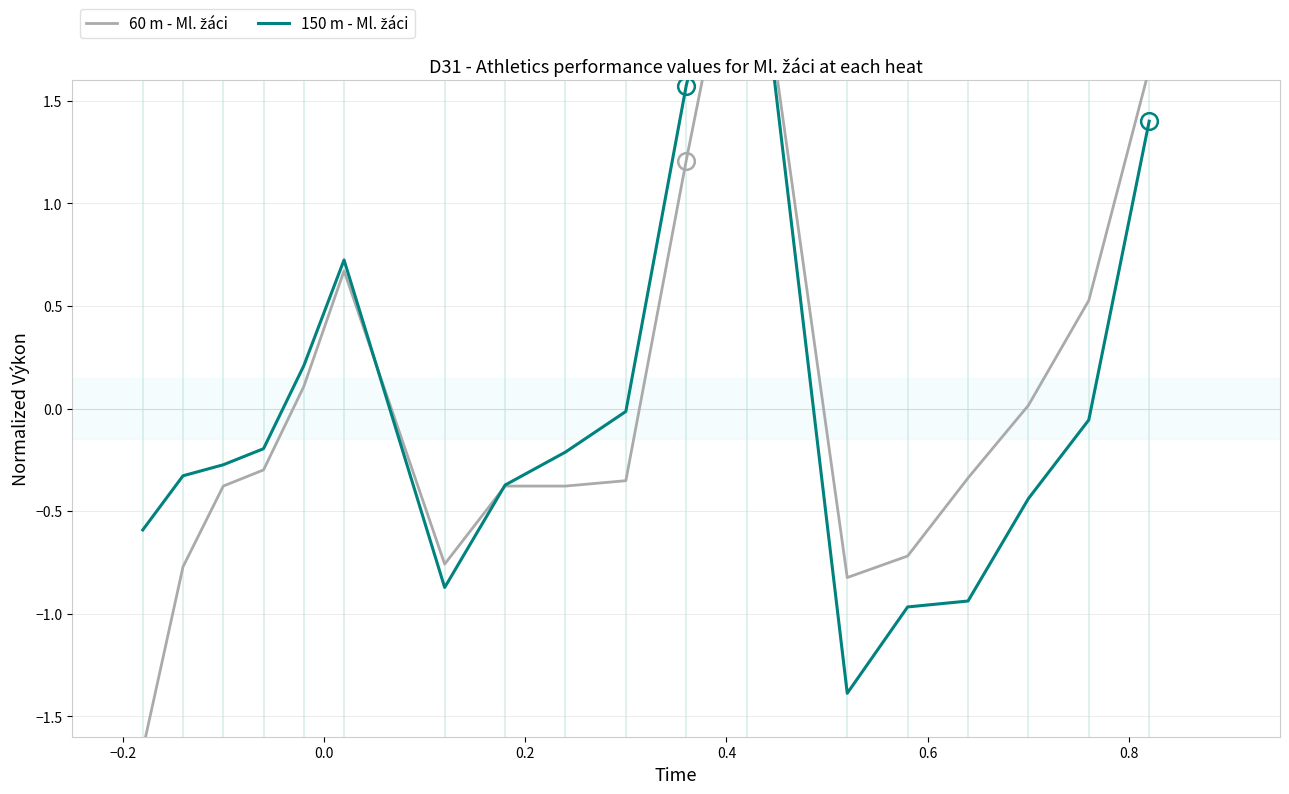

Is the value of 150 m - Ml. žáci at 8 greater than the value of 60 m - Ml. žáci at 0.4?

No